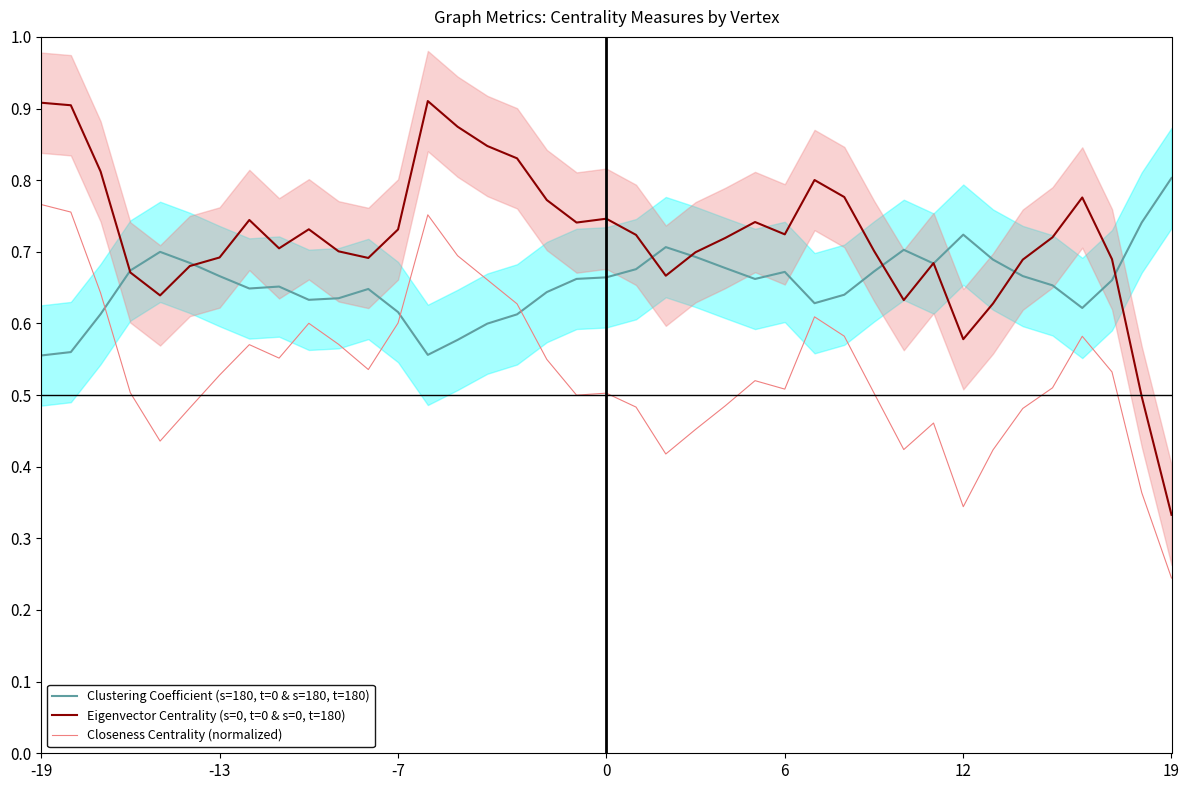

Is it true that Eigenvector Centrality (s=0, t=0 & s=0, t=180) equals 1.2 at 0?

False